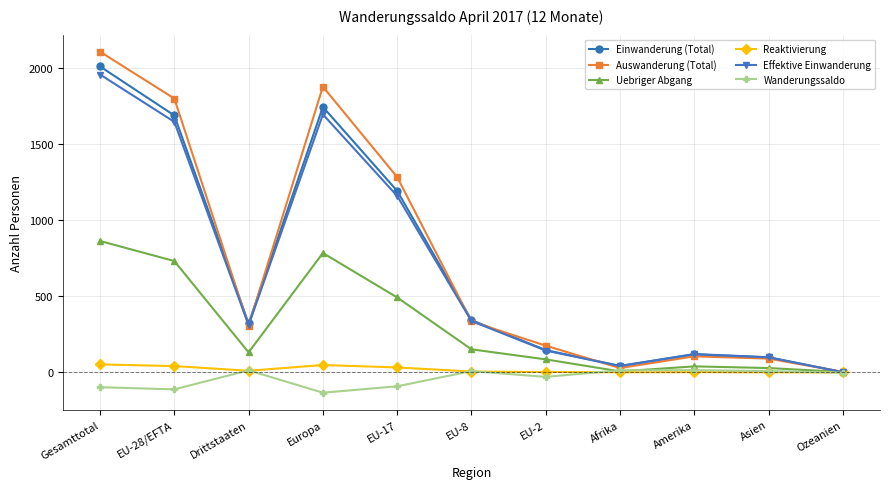

In Uebriger Abgang, how many points are lower than both neighbors (excluding endpoints)?

2